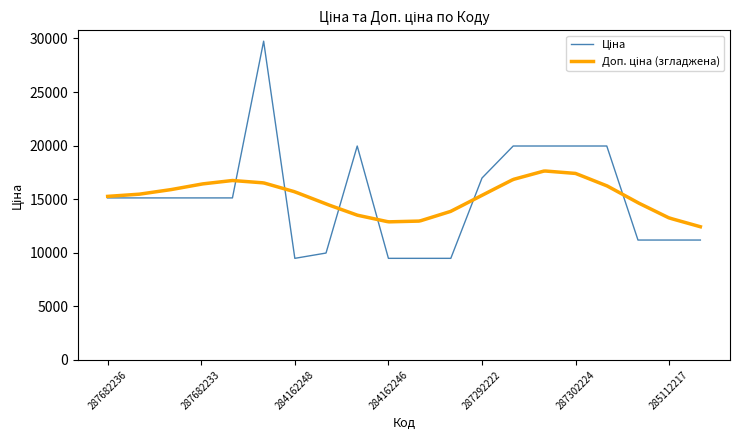

The value at 287682236 is 7233.3. True or false?

False